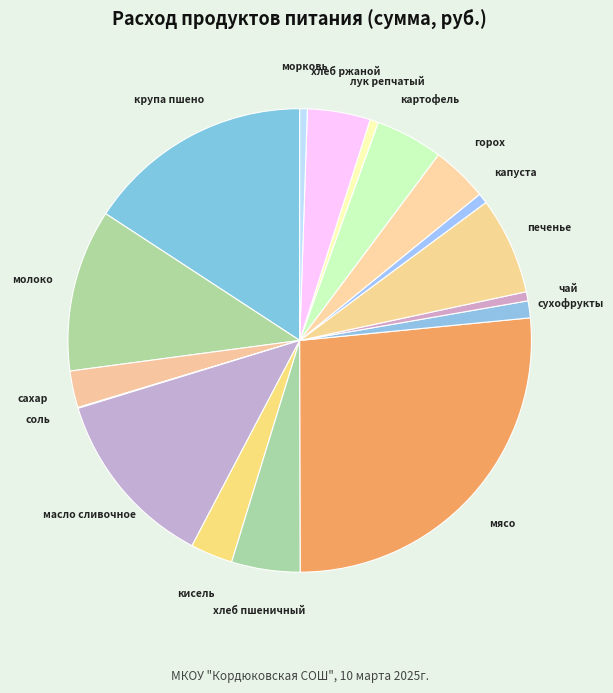

Which has a higher value, печенье or лук репчатый?

печенье